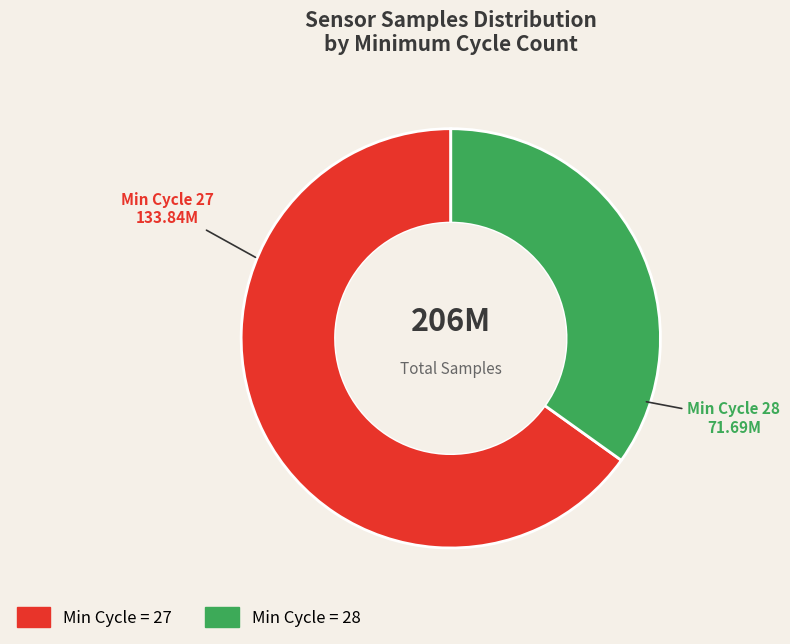

Does any single category account for the majority?

Yes